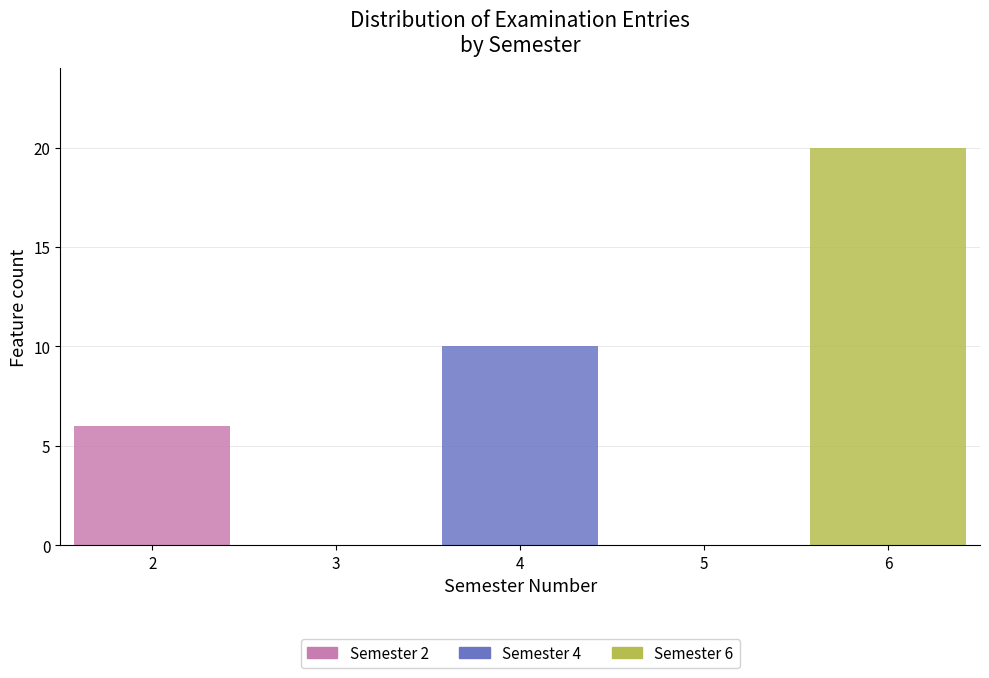

Which range on the x-axis has the tallest stacked bar (by total height)?

5.5 to 6.5